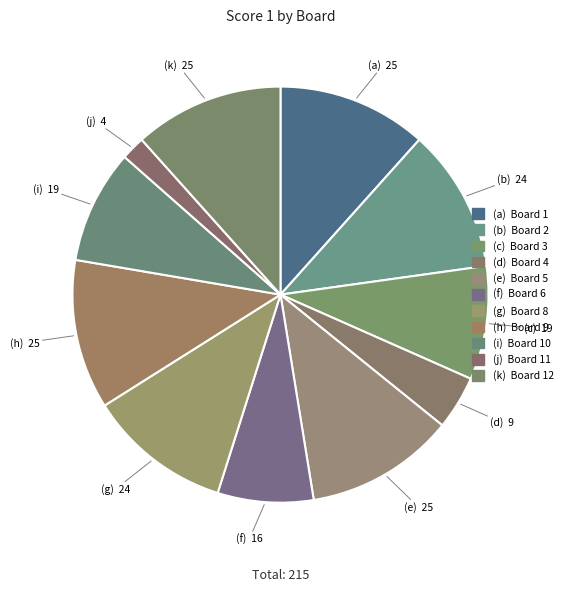

Does any single category account for the majority?

No